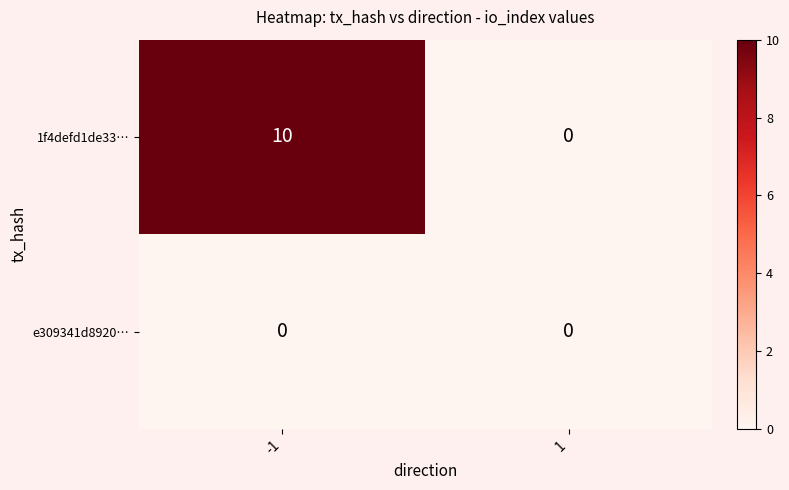

What is the approximate value of 1f4defd1de33… at -1, to the nearest 10?

10